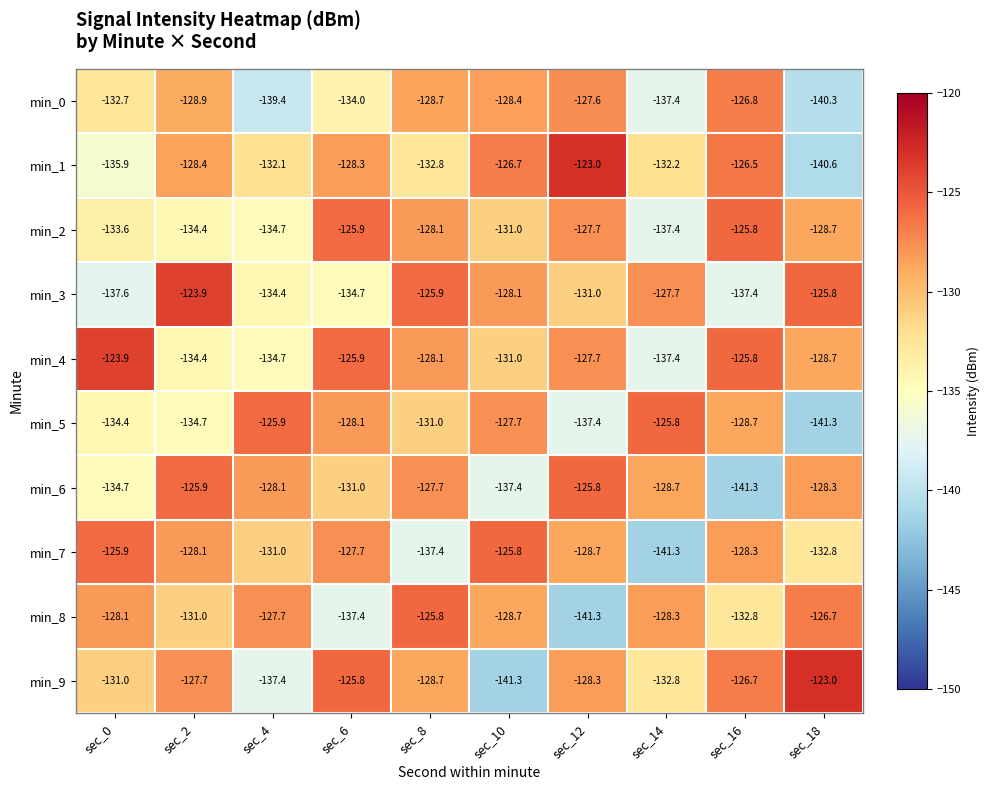

Which series has the widest spread of values?

min_9